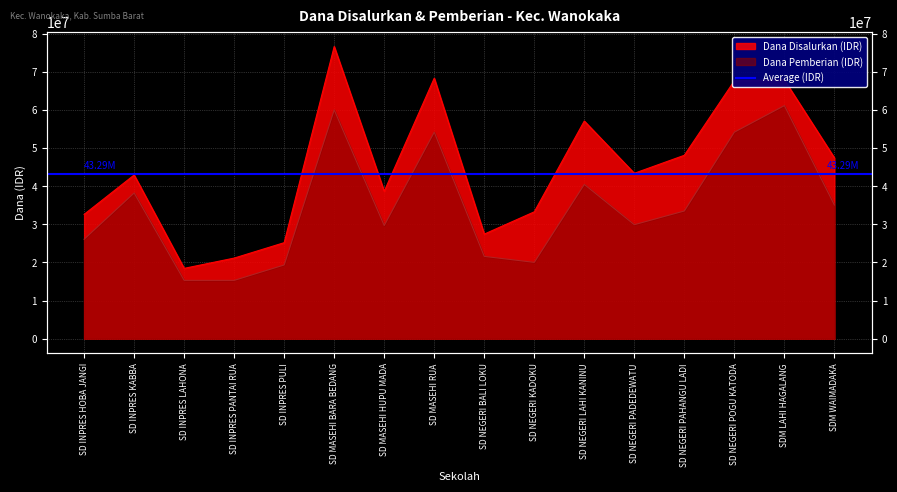

Reading left to right, list all the values displayed in this chart.

Dana Disalurkan: SD INPRES HOBA JANGI=32625000	SD INPRES KABBA=42975000	SD INPRES LAHONA=18450000	SD INPRES PANTAI RUA=21150000	SD INPRES PULI=25200000	SD MASEHI BARA BEDANG=76725000	SD MASEHI HUPU MADA=38700000	SD MASEHI RUA=68400000	SD NEGERI BALI LOKU=27450000	SD NEGERI KADOKU=33300000	SD NEGERI LAHI KANINU=57150000	SD NEGERI PADEDEWATU=43425000	SD NEGERI PAHANGU LADI=48150000	SD NEGERI POGU KATODA=67725000	SDM LAHI HAGALANG=67950000	SDM WAIMADAKA=47475000
Dana Pemberian: SD INPRES HOBA JANGI=26100000	SD INPRES KABBA=38250000	SD INPRES LAHONA=15300000	SD INPRES PANTAI RUA=15300000	SD INPRES PULI=19350000	SD MASEHI BARA BEDANG=60075000	SD MASEHI HUPU MADA=29700000	SD MASEHI RUA=54225000	SD NEGERI BALI LOKU=21600000	SD NEGERI KADOKU=20025000	SD NEGERI LAHI KANINU=40500000	SD NEGERI PADEDEWATU=29925000	SD NEGERI PAHANGU LADI=33525000	SD NEGERI POGU KATODA=54225000	SDM LAHI HAGALANG=61200000	SDM WAIMADAKA=35100000